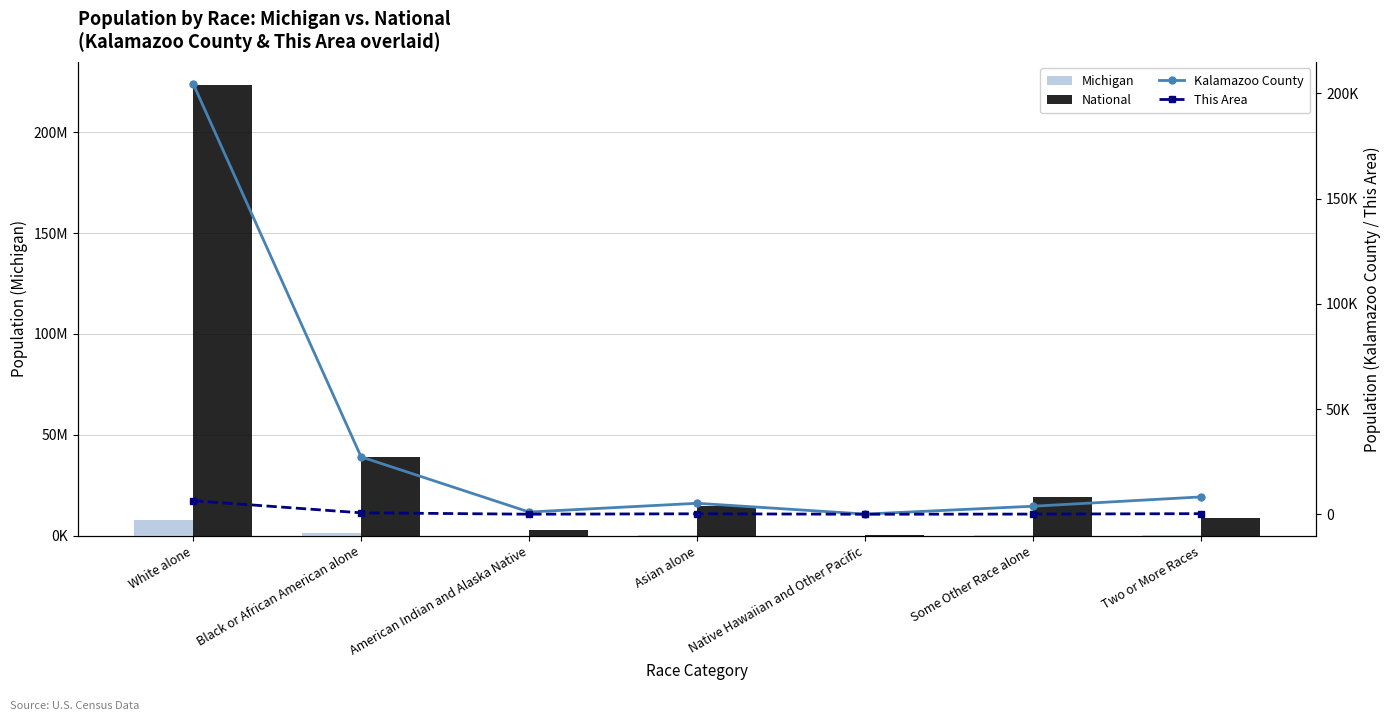

Reading right to left, extract all data points from this chart.

Michigan: Two or More Races=230319	Some Other Race alone=147029	Native Hawaiian and Other Pacific=2604	Asian alone=238199	American Indian and Alaska Native=62007	Black or African American alone=1400362	White alone=7803120
National: Two or More Races=9009073	Some Other Race alone=19107368	Native Hawaiian and Other Pacific=540013	Asian alone=14674252	American Indian and Alaska Native=2932248	Black or African American alone=38929319	White alone=223553265
Kalamazoo County: Two or More Races=8247	Some Other Race alone=3815	Native Hawaiian and Other Pacific=88	Asian alone=5212	American Indian and Alaska Native=1059	Black or African American alone=27266	White alone=204644
This Area: Two or More Races=283	Some Other Race alone=79	Native Hawaiian and Other Pacific=5	Asian alone=222	American Indian and Alaska Native=29	Black or African American alone=677	White alone=6439